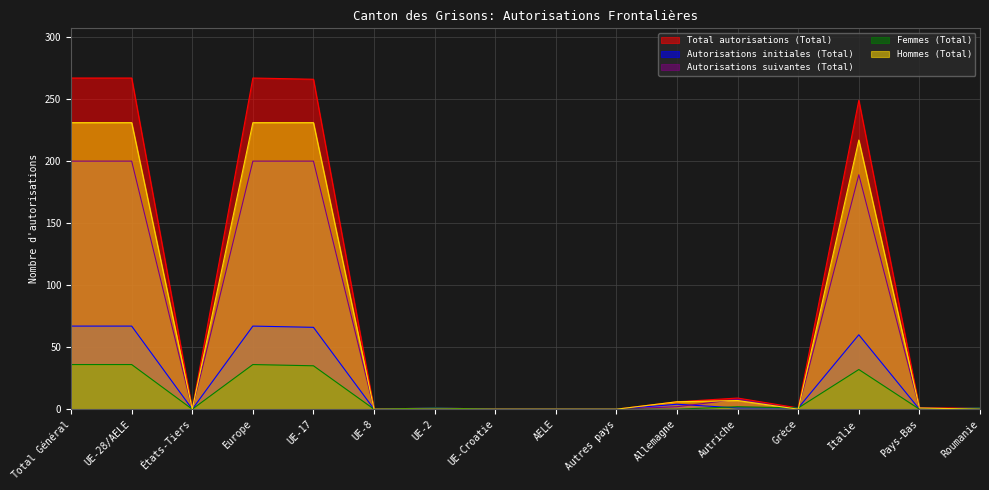

Rank the series by their maximum value, from highest to lowest.

Total autorisations (Total), Hommes (Total), Autorisations suivantes (Total), Autorisations initiales (Total), Femmes (Total)